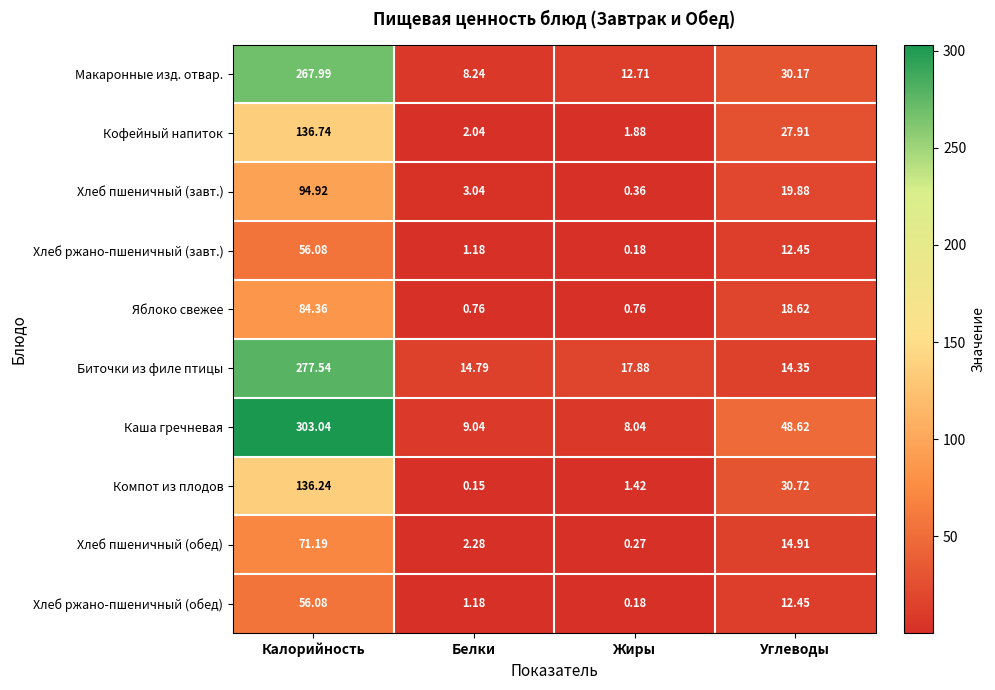

How many data points in Биточки из филе птицы are above 17?

2